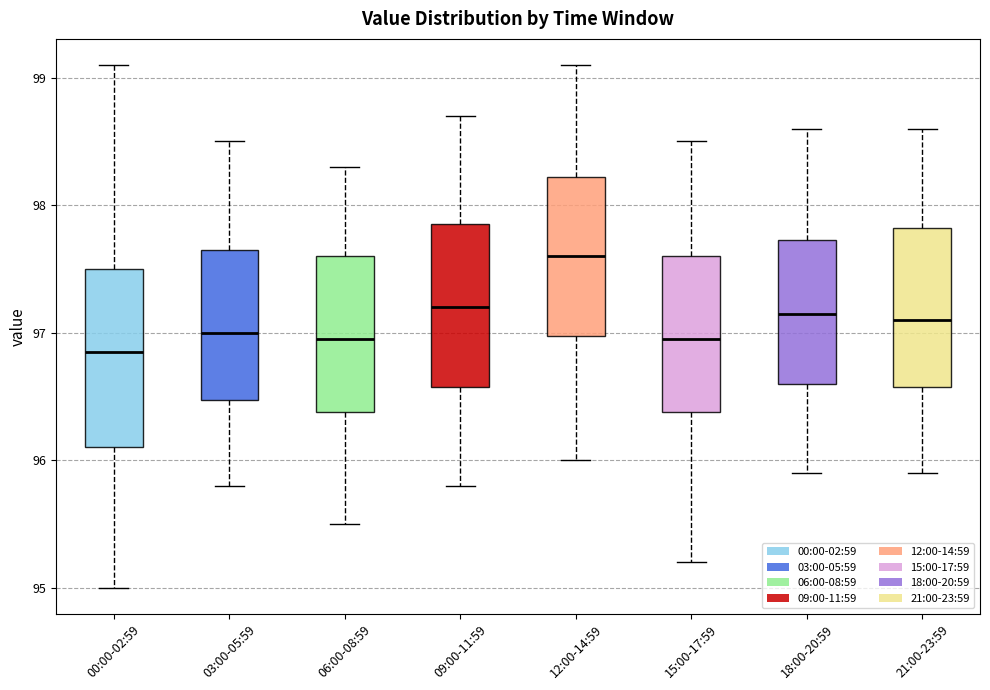

Where does the lower whisker of the box for 03:00-05:59 end on the y-axis? The values are not printed on the chart, so give them approximately, as read against the axis.

95.8